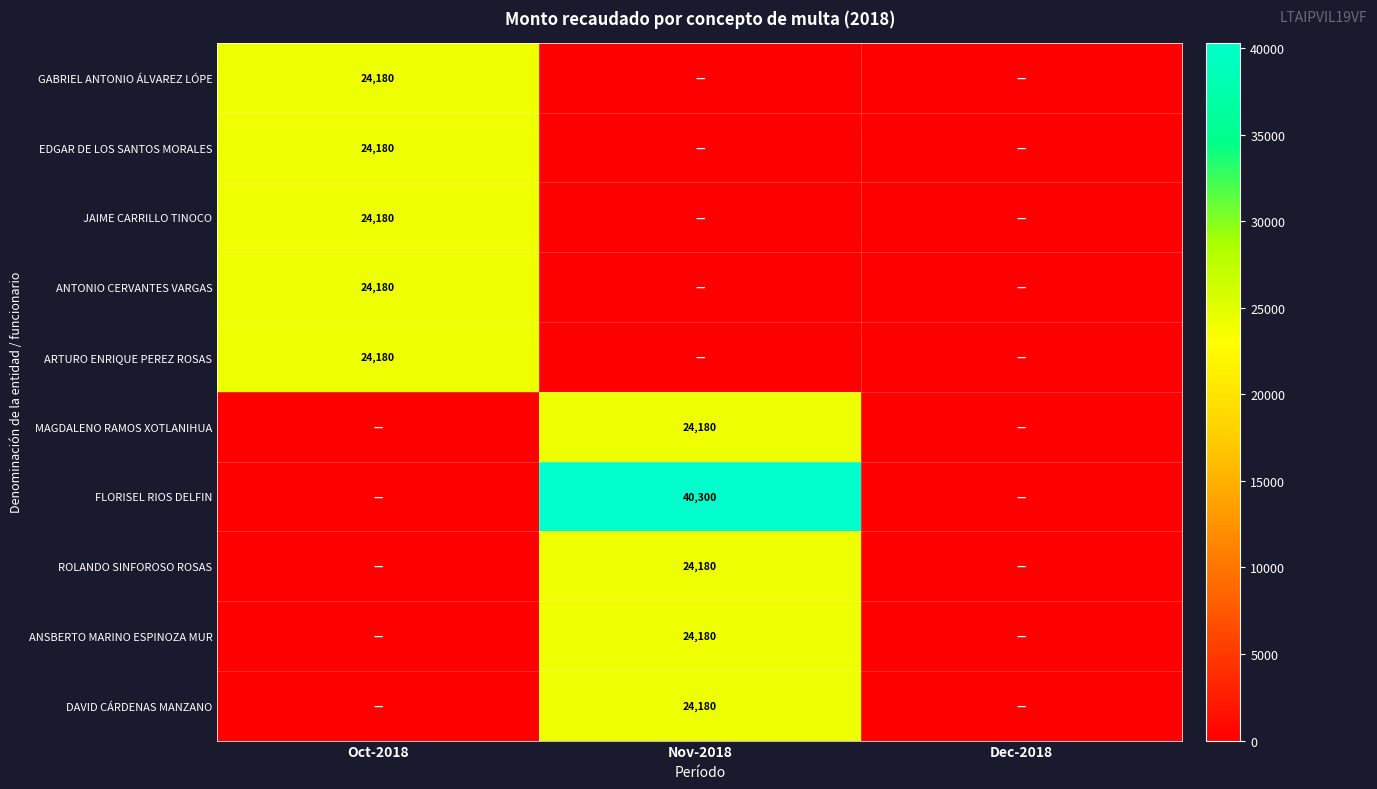

The value of EDGAR DE LOS SANTOS MORALES at Oct-2018 is 8792. True or false?

False